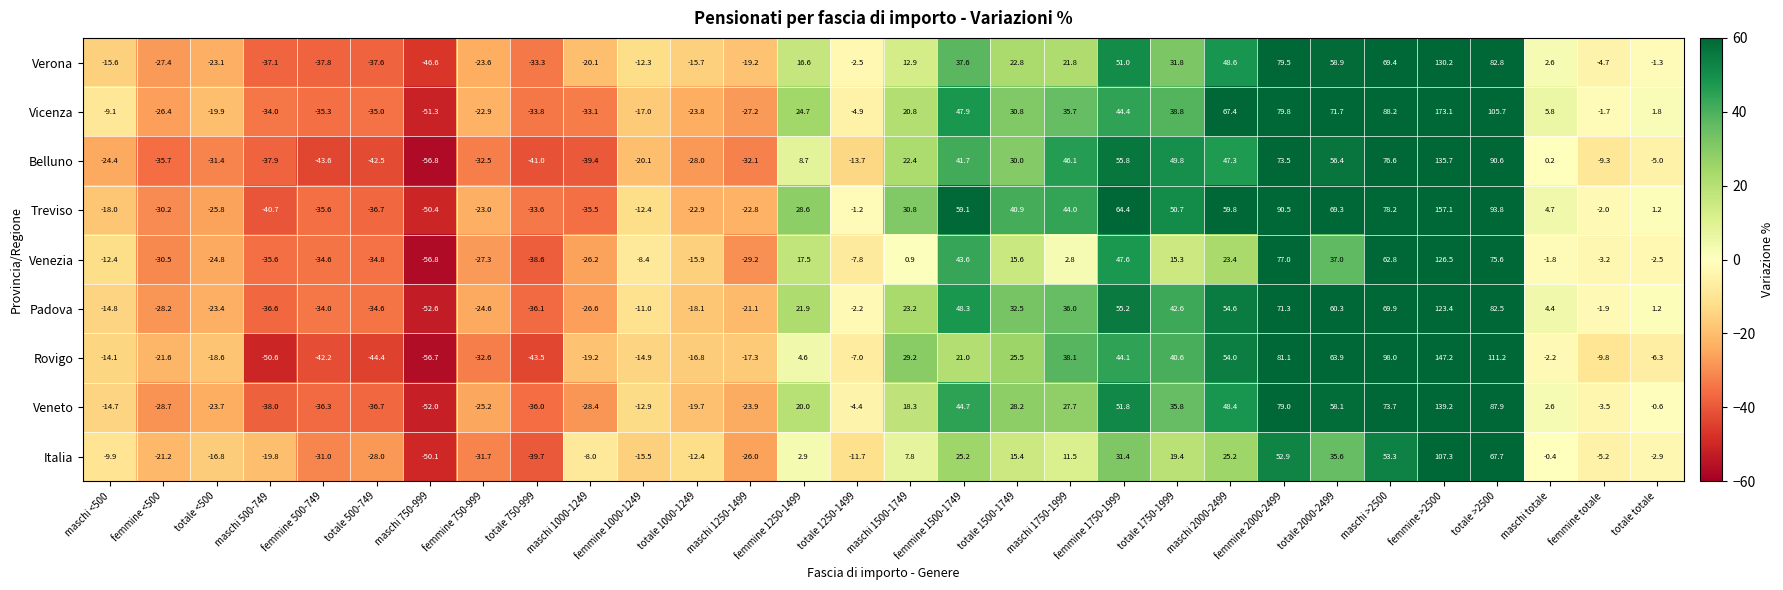

Which label corresponds to the smallest value in the chart?

maschi 750-999